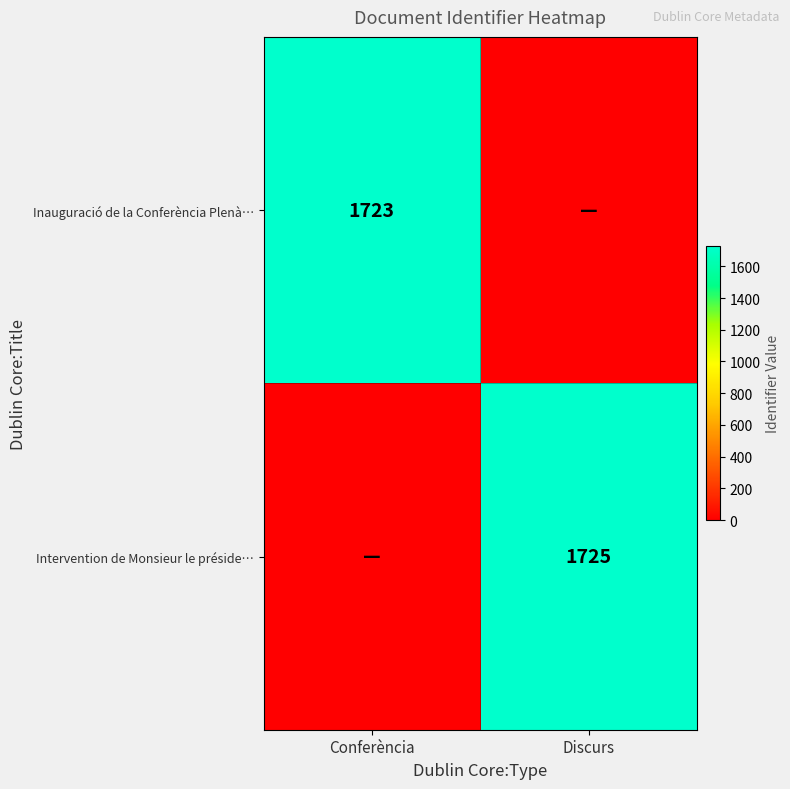

Count the number of categories in the chart.

2